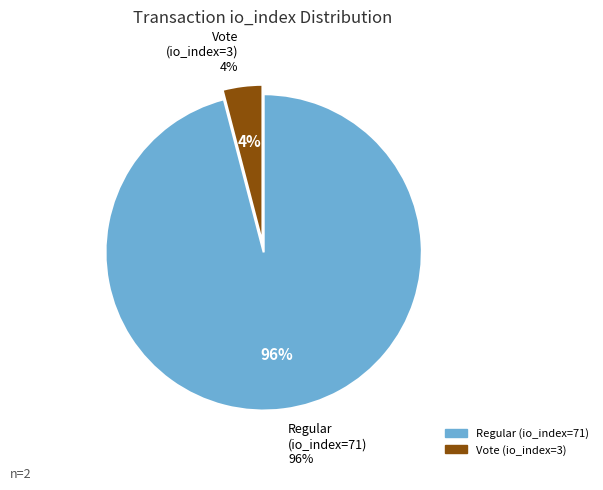

To the nearest percent, what portion does Regular (io_index=71) represent?

96%